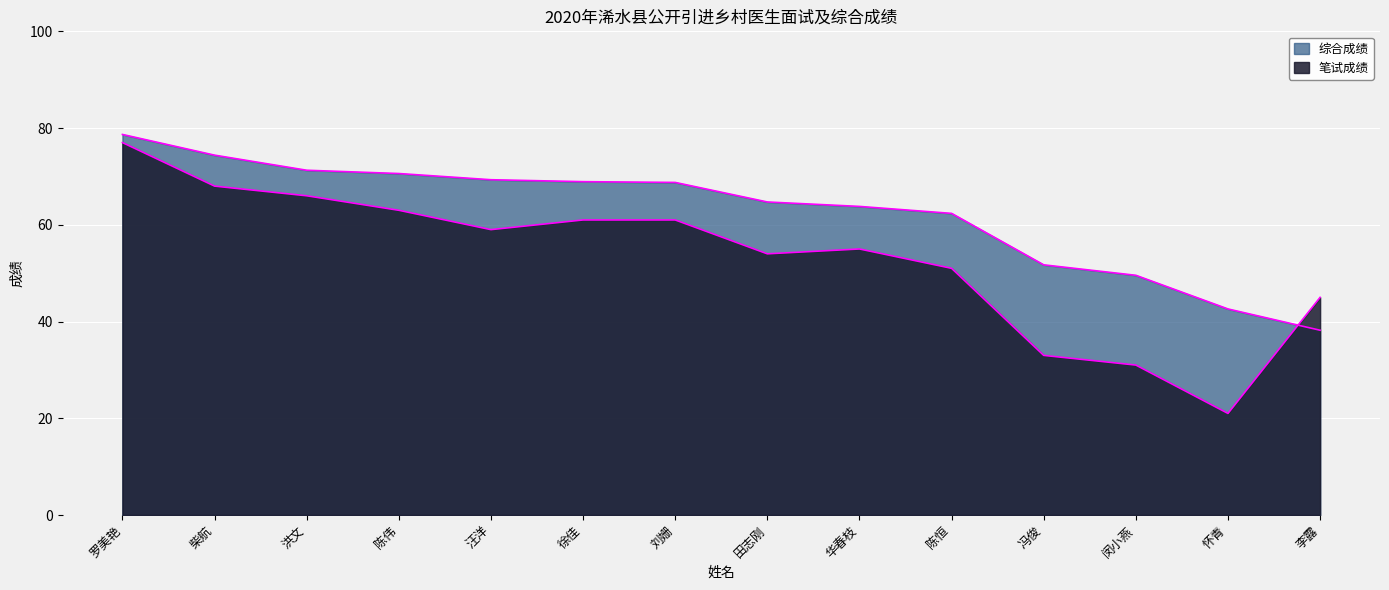

At how many categories does at least one series exceed 47?

12